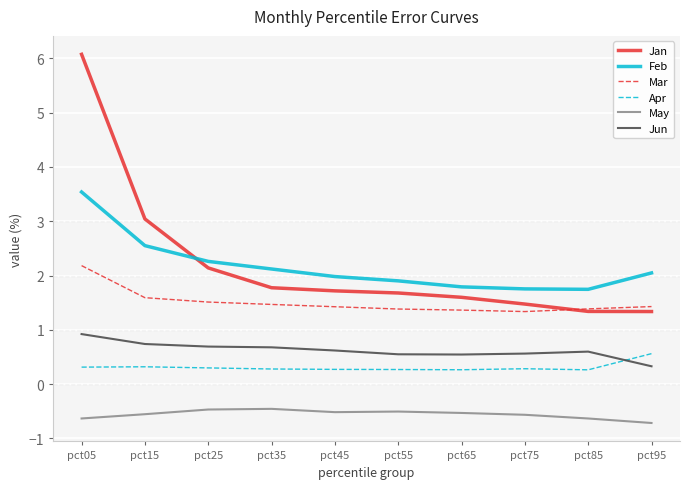

The value of Jan at pct95 is 1.3. True or false?

True